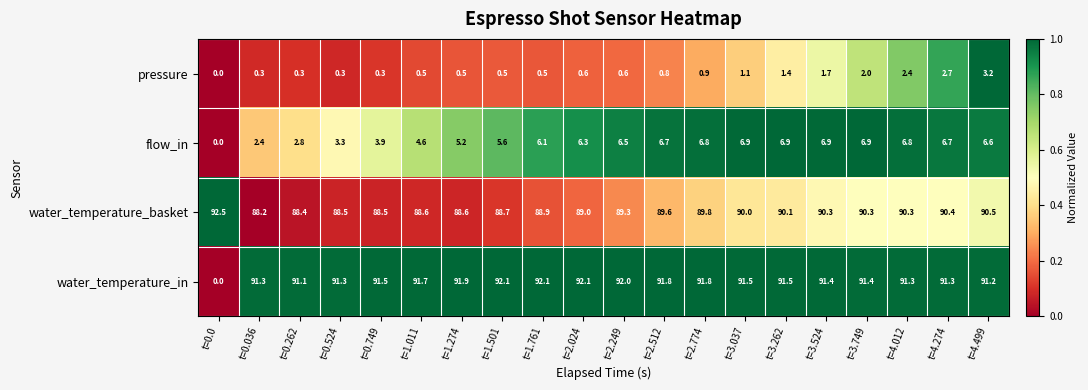

What is the sum of the pressure values at t=0.036 and t=0.0?

0.3